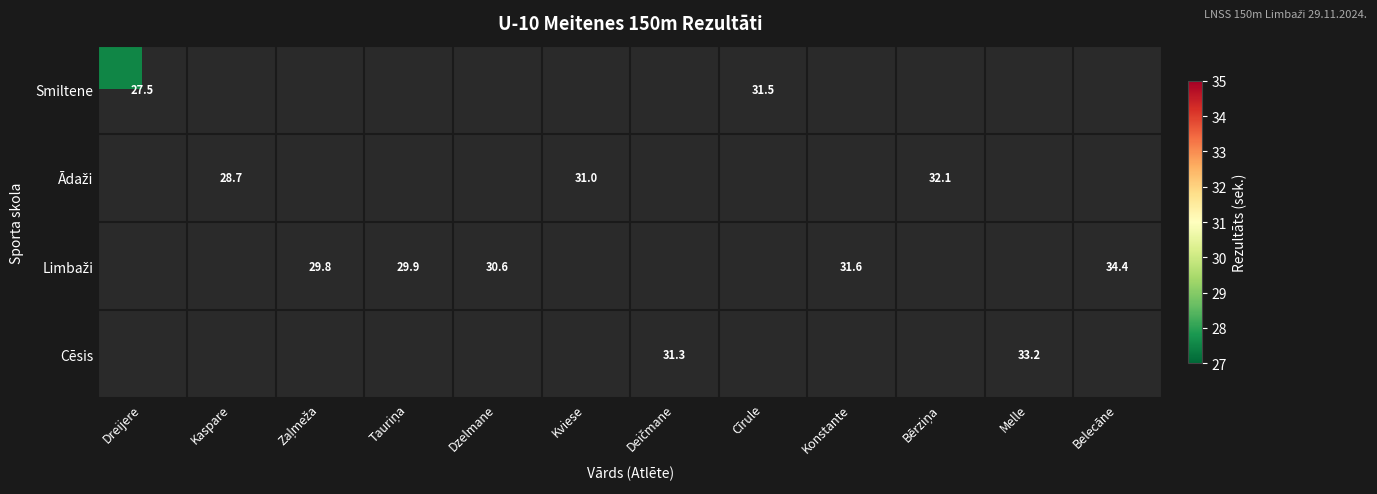

What is the smallest value displayed?

27.5